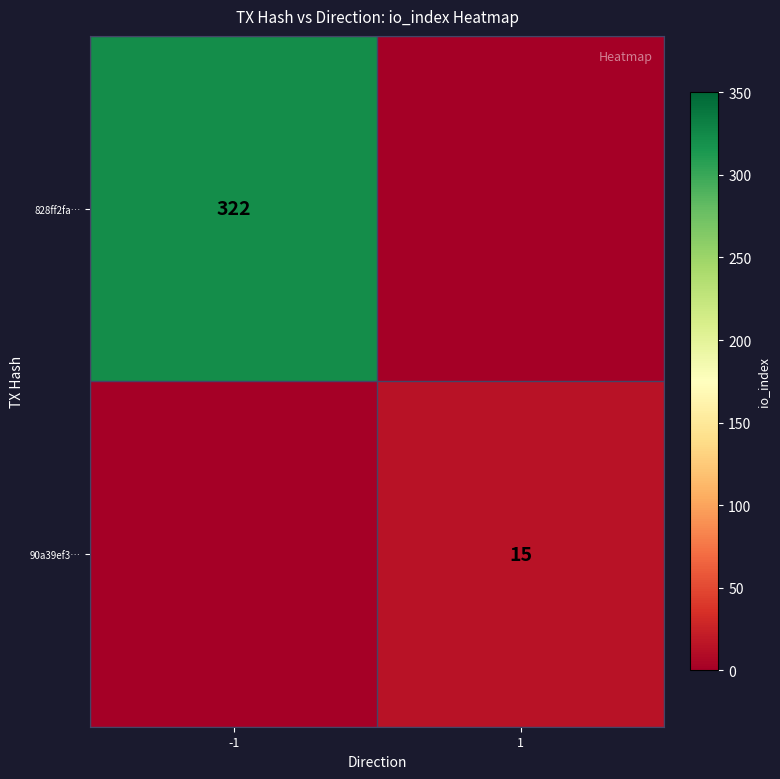

The value of 90a39ef3… at 1 is 15. True or false?

True